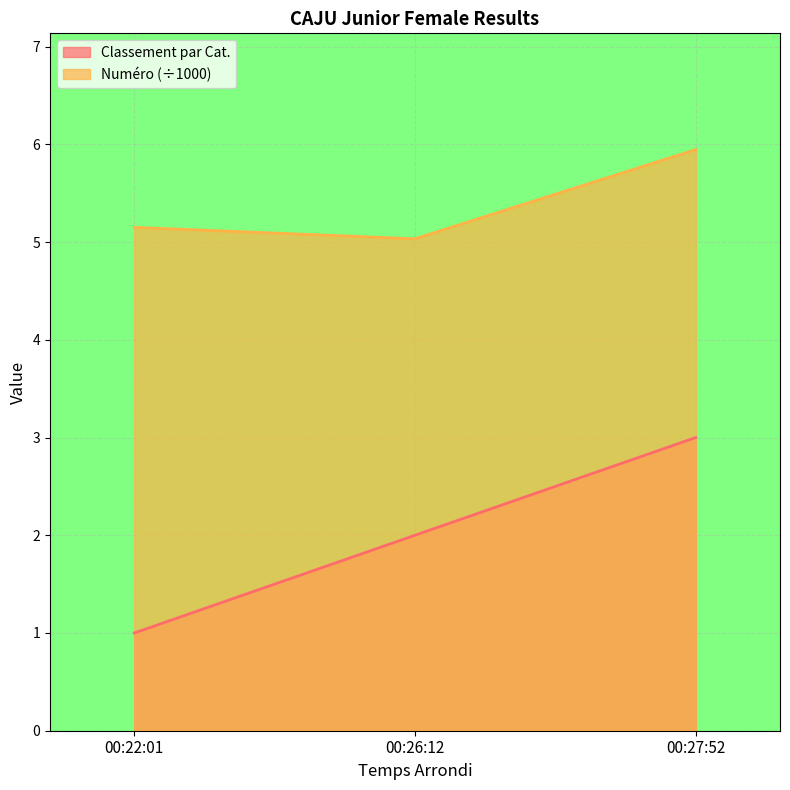

How many data points does each series have?

3